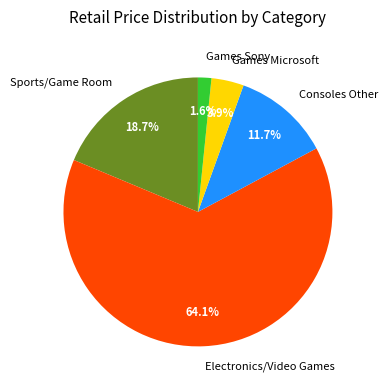

Does Electronics/Video Games account for over 50% of the chart?

Yes